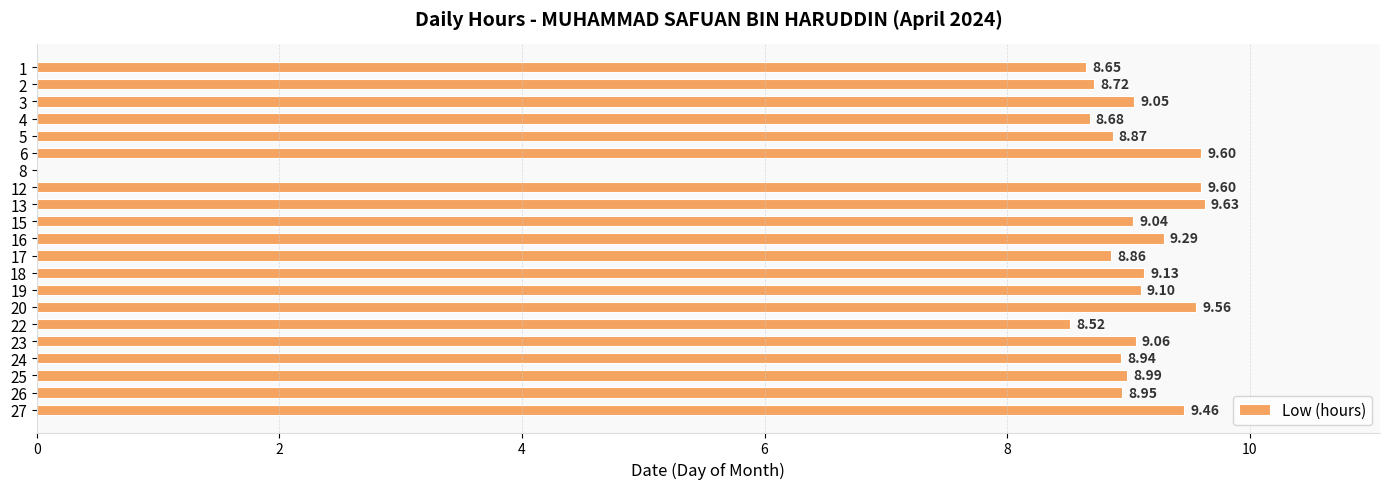

How many values are above zero?

20